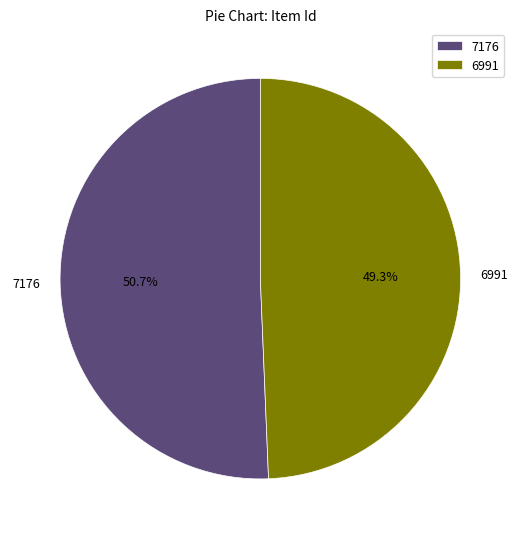

Combined, do 7176 and 6991 account for over 50%?

Yes